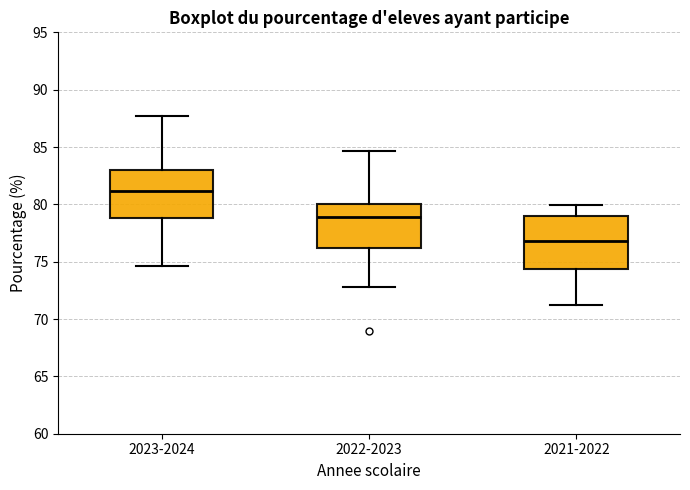

Which box's median line is the lowest?

2021-2022